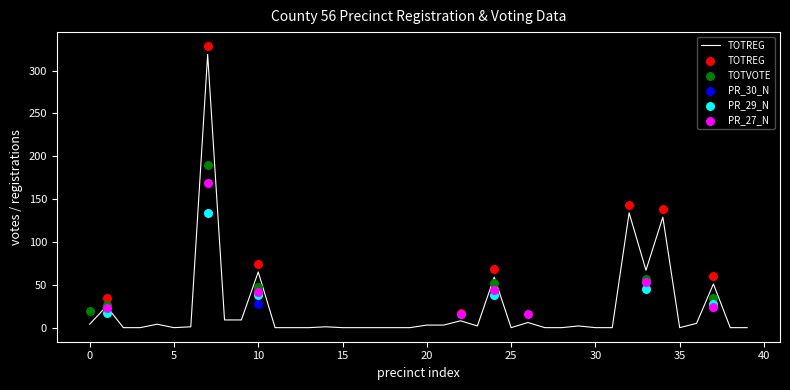

Which series has the largest Y range (max minus min)?

TOTREG